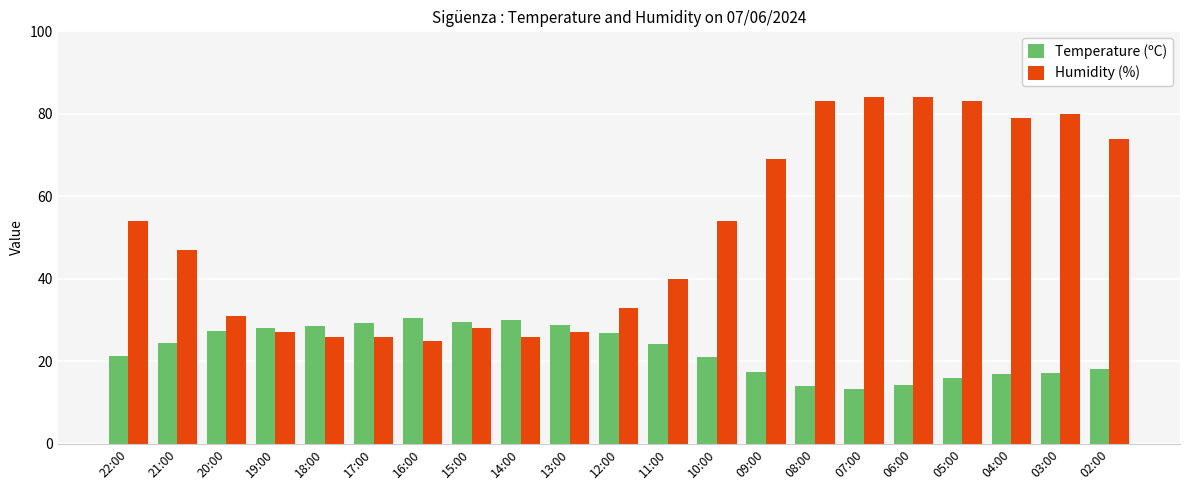

What is the lowest value of the Humidity (%) series?

25.0